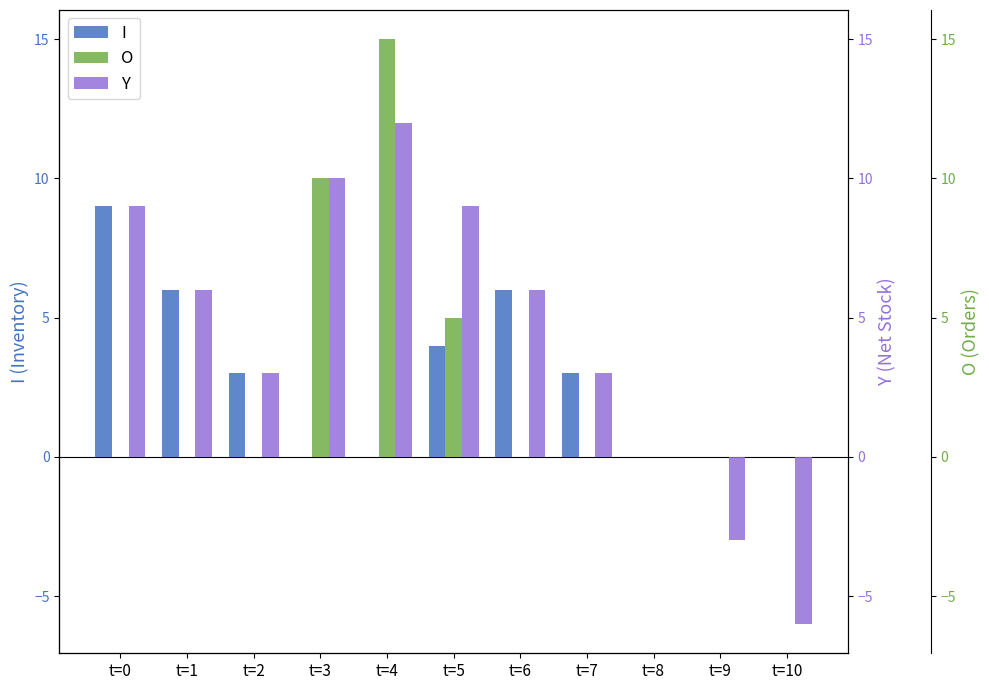

Is the value of O at t=2 greater than the value of I at t=6?

No